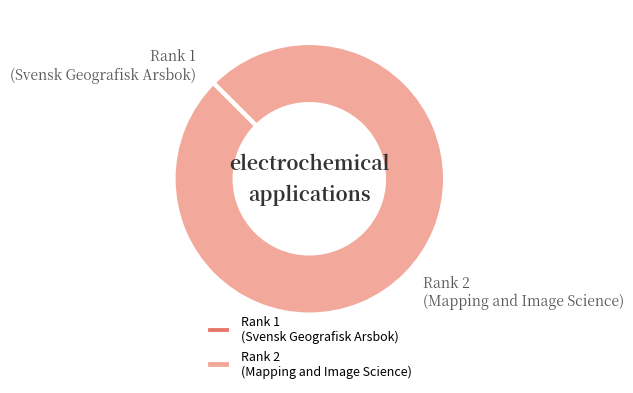

Which category has the biggest portion of the pie?

Rank 2 (Mapping and Image Science)